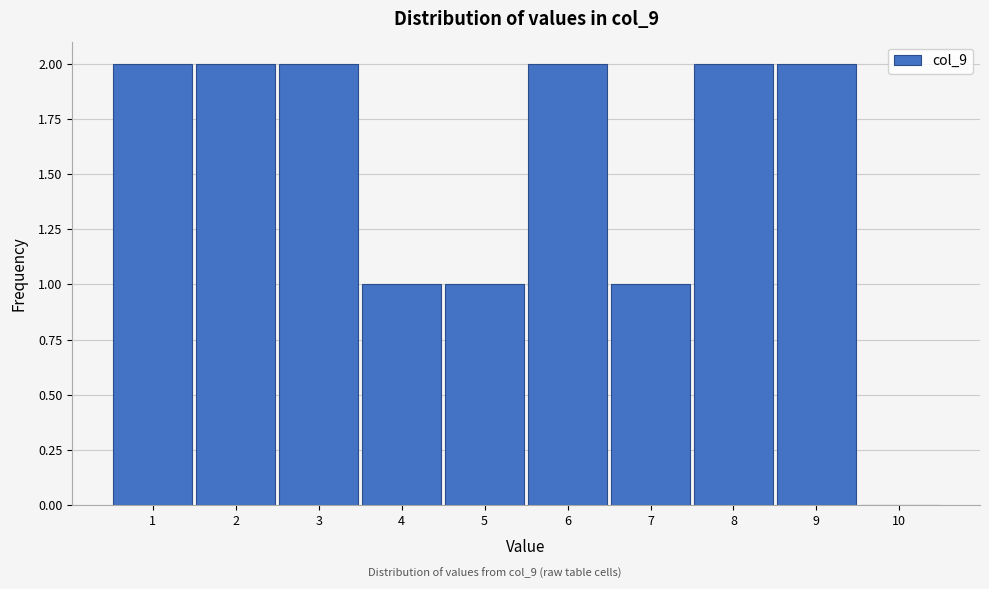

Reading left to right, what are all the values shown in this chart?

1=2	2=2	3=2	4=1	5=1	6=2	7=1	8=2	9=2	10=0